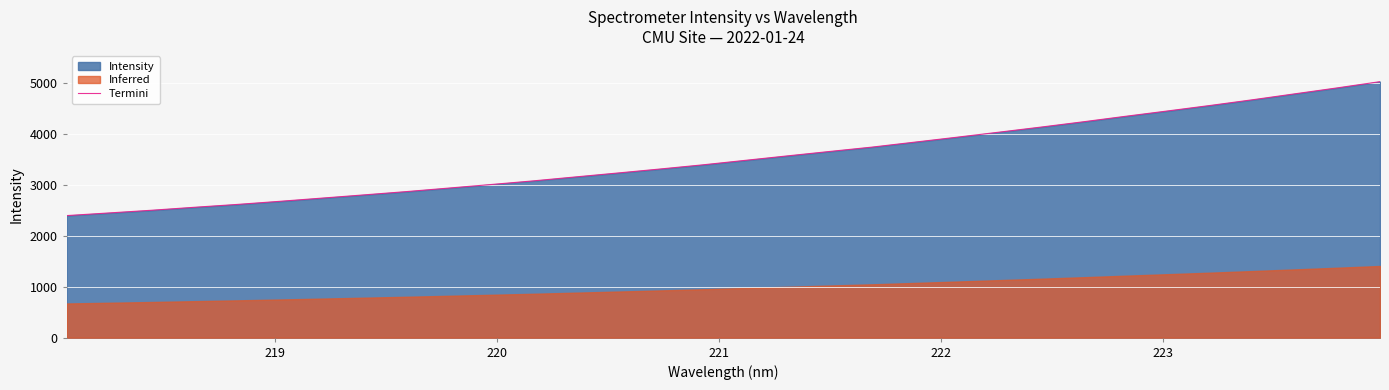

What is the highest value of the Termini series?

5032.8